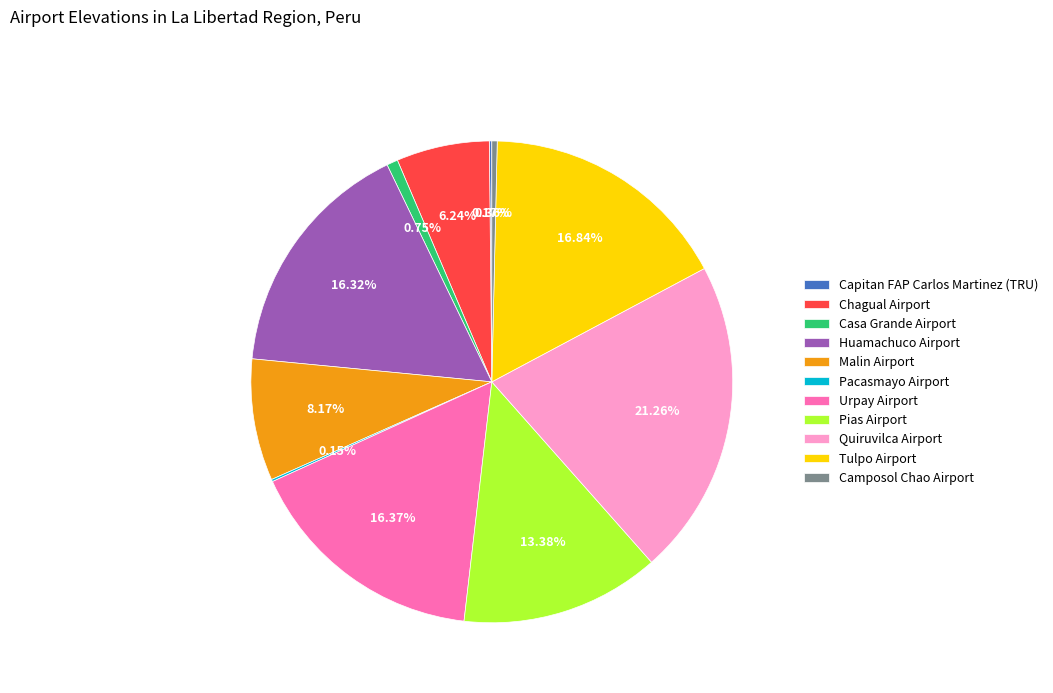

The Huamachuco Airport slice represents 11% of the pie. True or false?

False